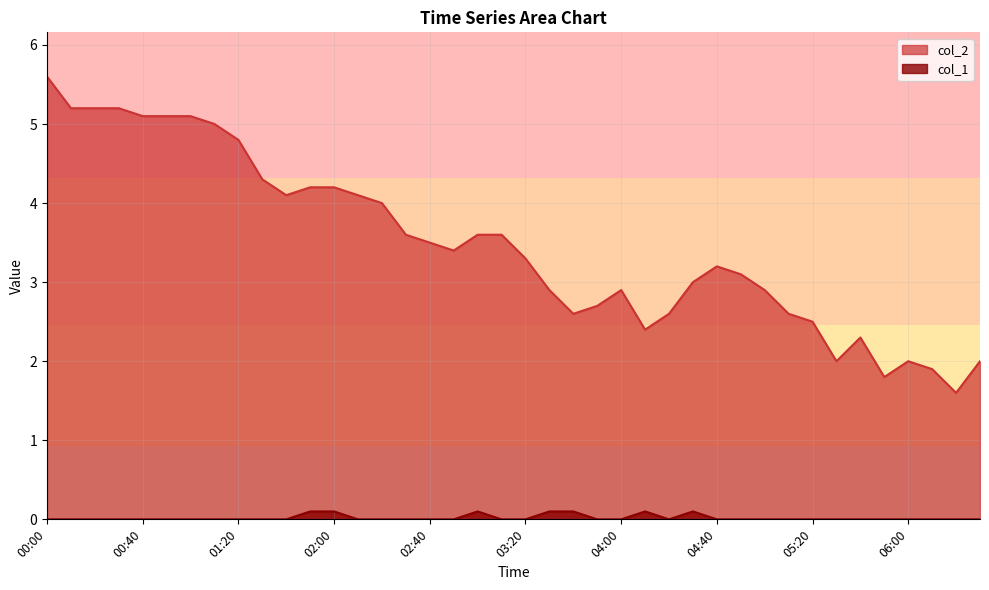

In col_2, how many points are lower than both neighbors (excluding endpoints)?

7